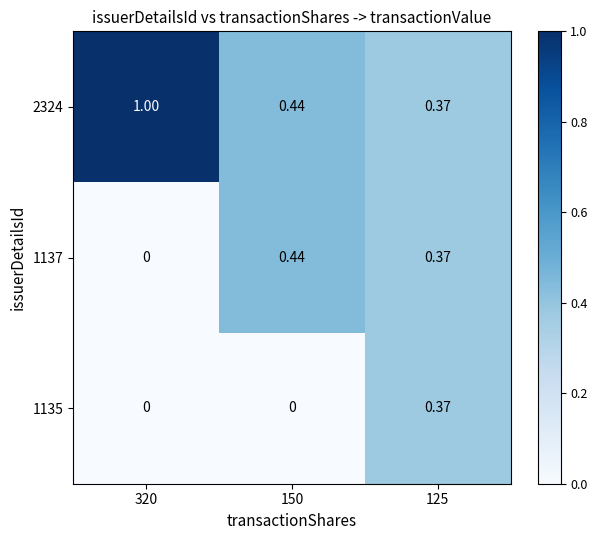

Is the value of 2324 at 125 greater than the value of 1137 at 320?

Yes